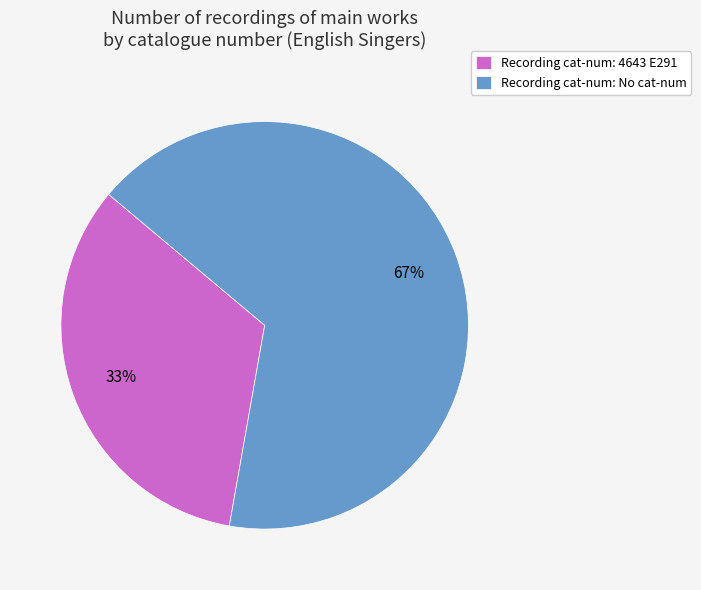

Which has a higher value, Recording cat-num: No cat-num or Recording cat-num: 4643 E291?

Recording cat-num: No cat-num